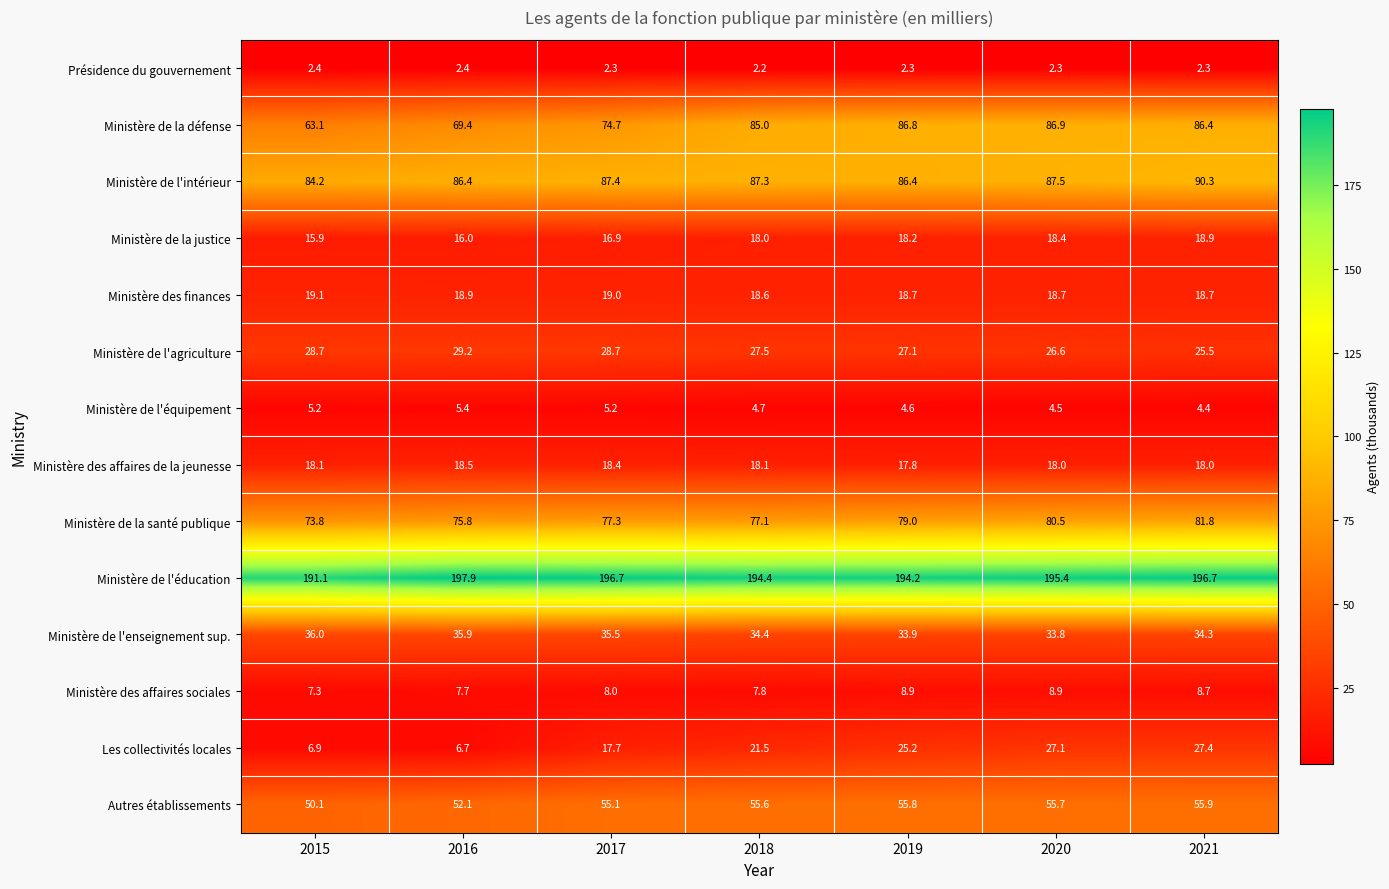

At 2015, list the series in order from largest to smallest.

Ministère de l'éducation, Ministère de l'intérieur, Ministère de la santé publique, Ministère de la défense, Autres établissements, Ministère de l'enseignement sup., Ministère de l'agriculture, Ministère des finances, Ministère des affaires de la jeunesse, Ministère de la justice, Ministère des affaires sociales, Les collectivités locales, Ministère de l'équipement, Présidence du gouvernement